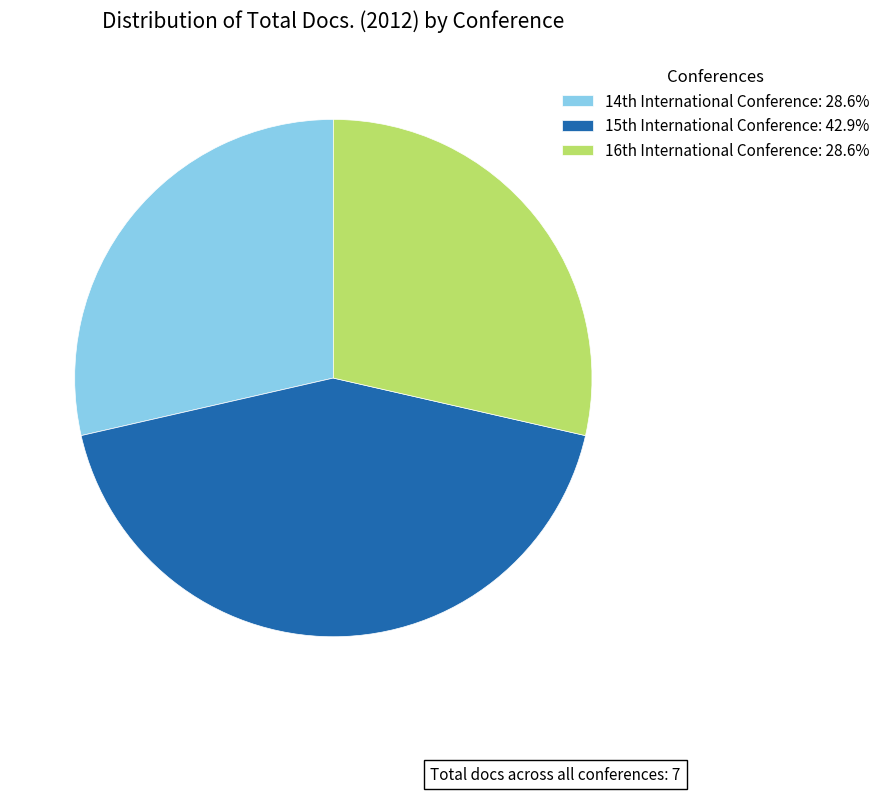

How many slices are in this pie chart?

3